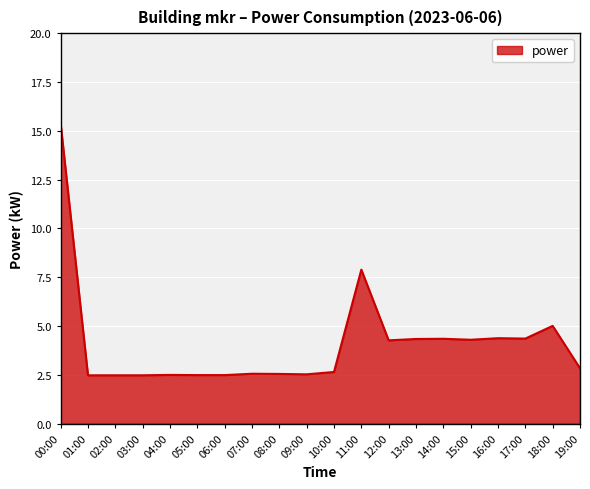

What is the maximum value shown in the chart?

15.4